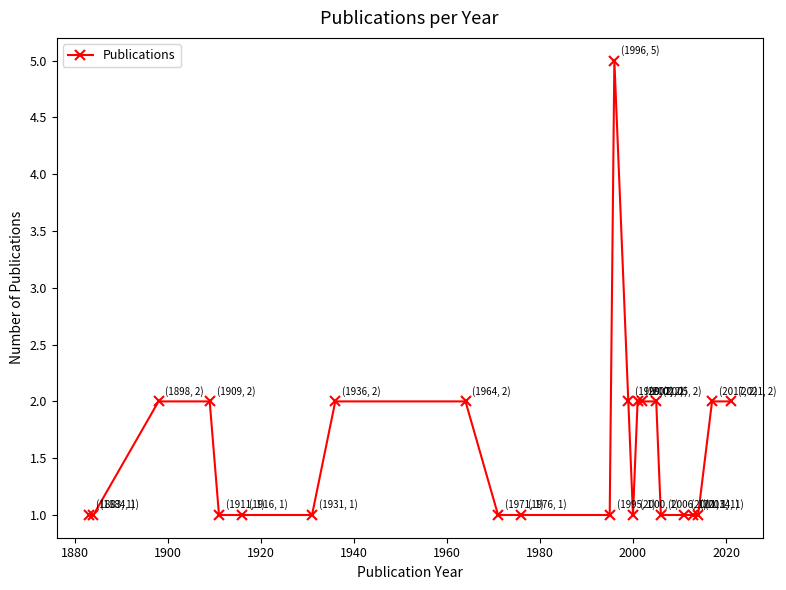

What is the maximum value shown in the chart?

5